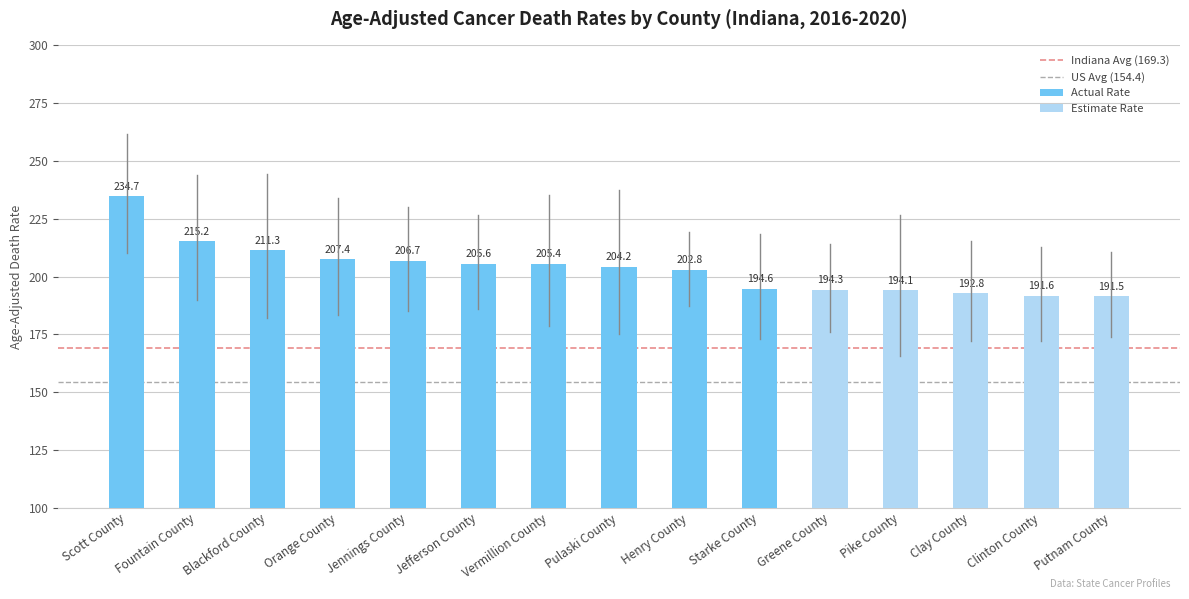

The Upper CI series shows 76.6 at Scott County. True or false?

False